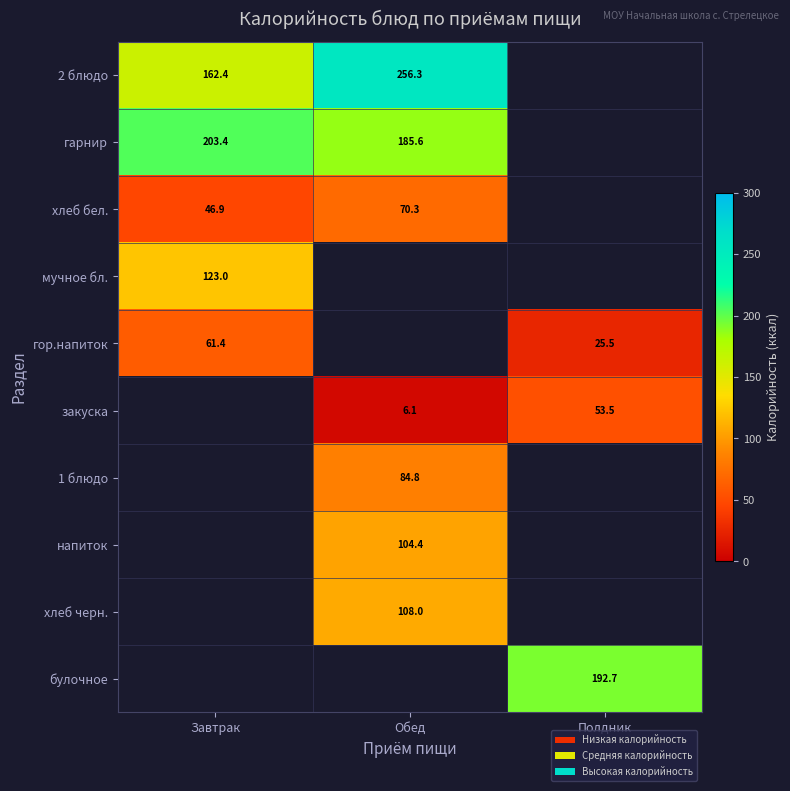

Is the value of гарнир at Завтрак greater than the value of хлеб бел. at Завтрак?

Yes